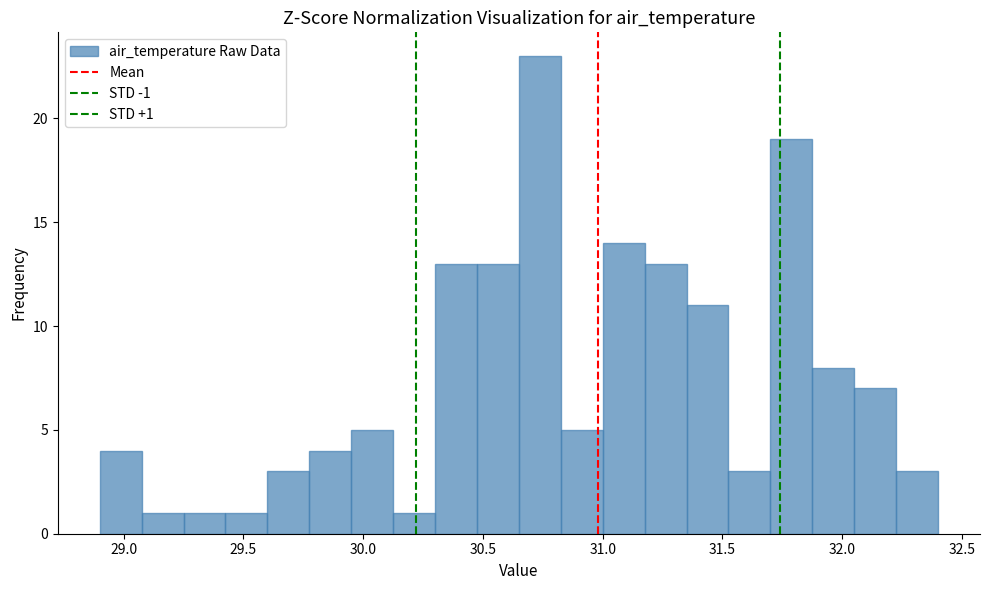

Around what value on the x-axis is the tallest bar? Give the approximate position of its centre, as read against the axis.

30.75